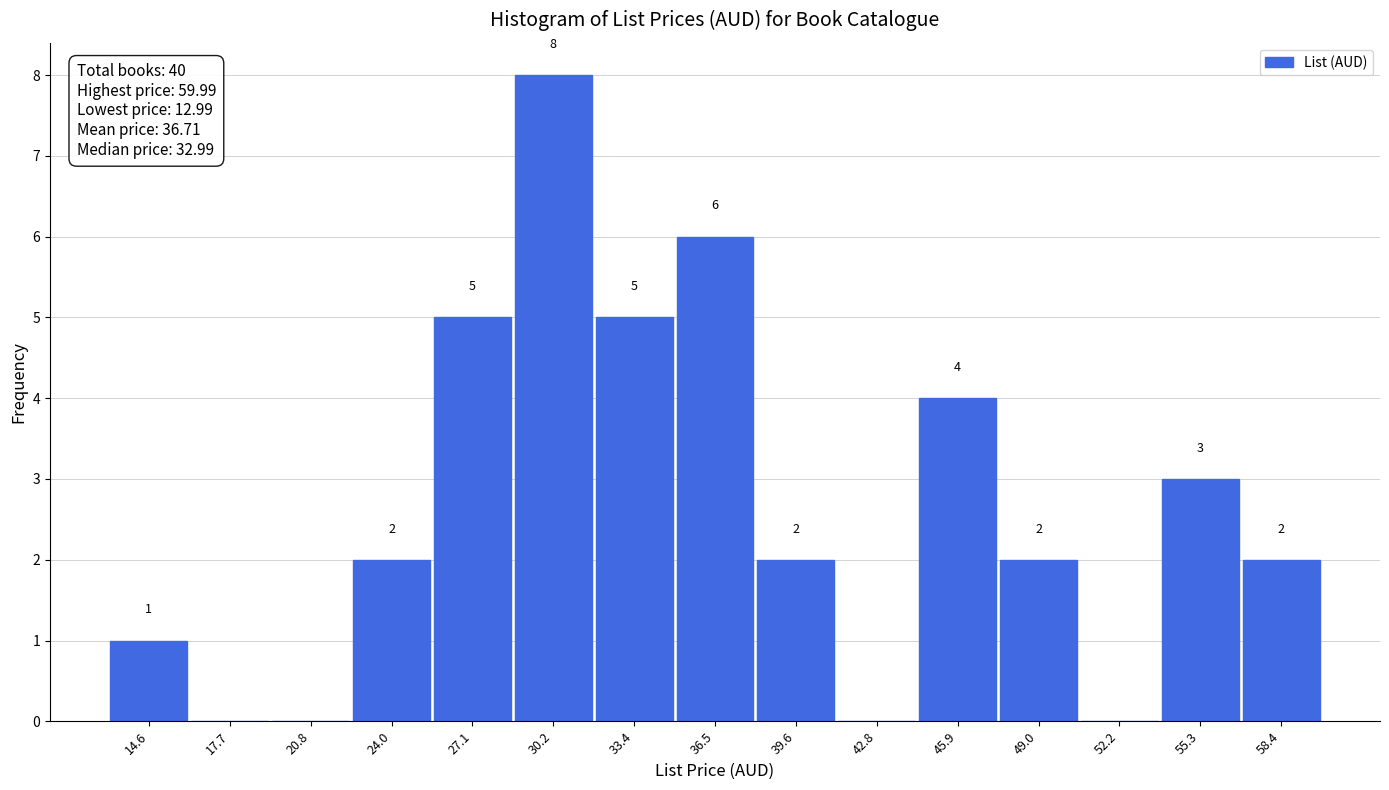

Which range on the x-axis has the tallest bar?

28.5 to 32.0